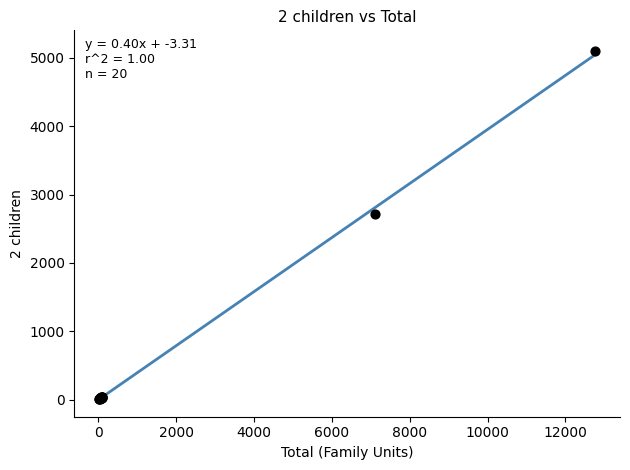

What Y value in the scatter plot is closest to 2553?

2718